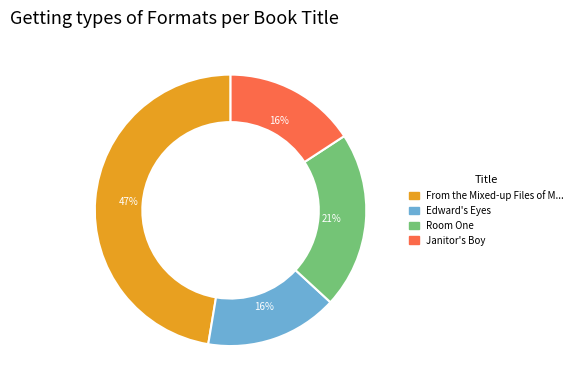

Is there any slice that represents more than half of the pie?

No